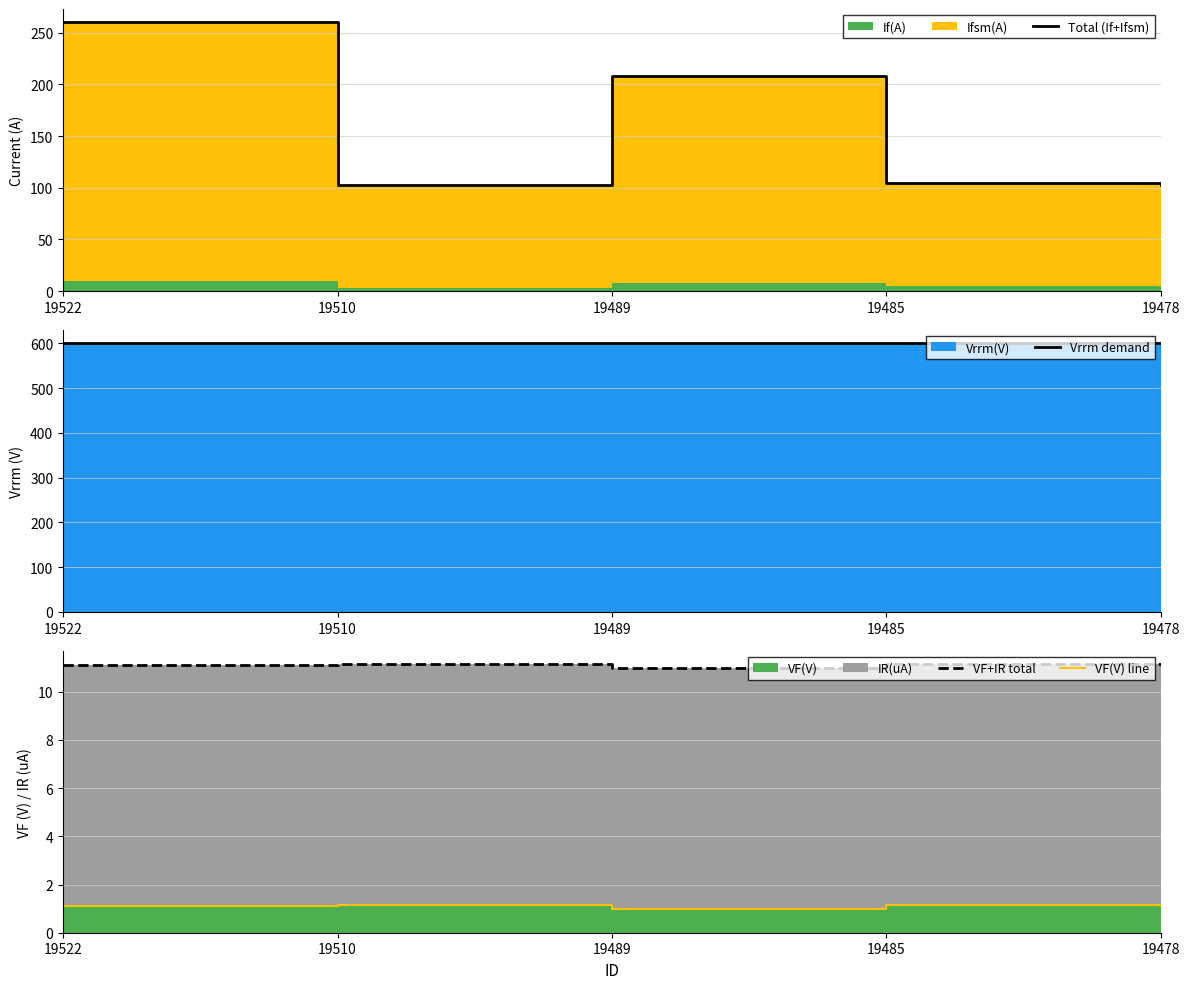

Reading left to right, extract all data points from this chart.

Total (If+Ifsm): 260.0	103.0	208.0	105.0	103.0
Vrrm demand: 600.0	600.0	600.0	600.0	600.0
VF+IR total: 11.1	11.2	11.0	11.2	11.2
VF(V) line: 1.1	1.1	1.0	1.1	1.1